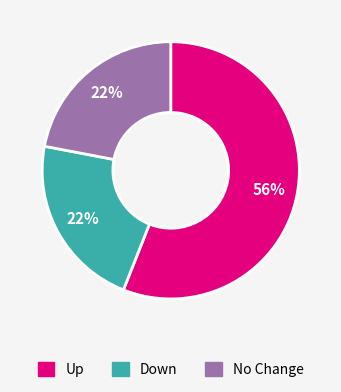

To the nearest percent, what is the difference between the largest and smallest slice percentages?

34%